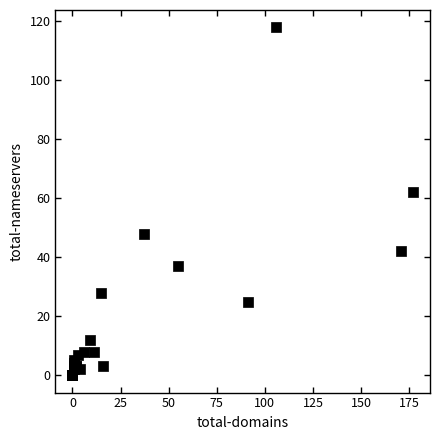

What Y value in the scatter plot is closest to 59?

62